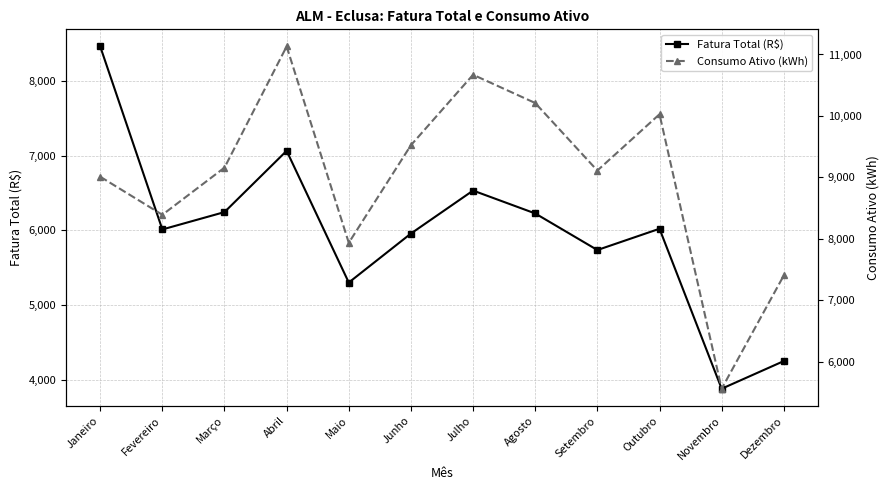

Which series changed the most between Fevereiro and Julho?

Consumo Ativo (kWh)